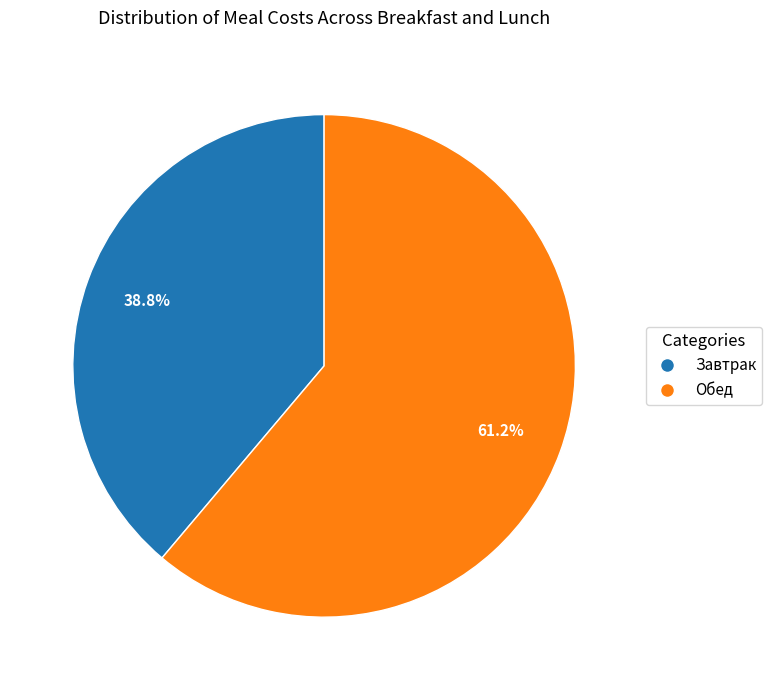

Which category accounts for the majority?

Обед